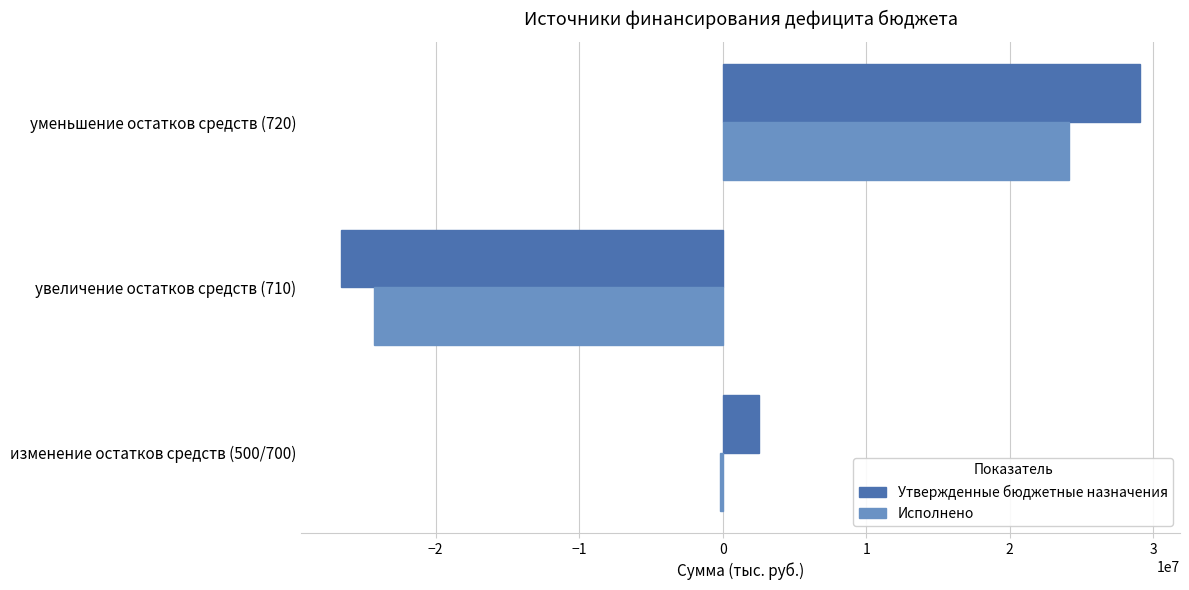

What is the total value across all series at увеличение остатков средств (710)?

-50853901.2